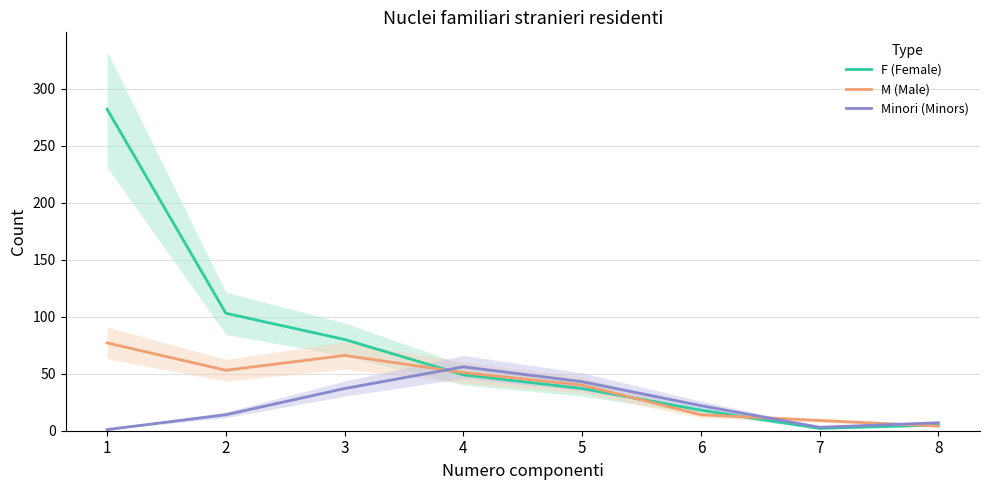

Which series ends up on top after the final intersection of Minori (Minors) and F (Female)?

Minori (Minors)